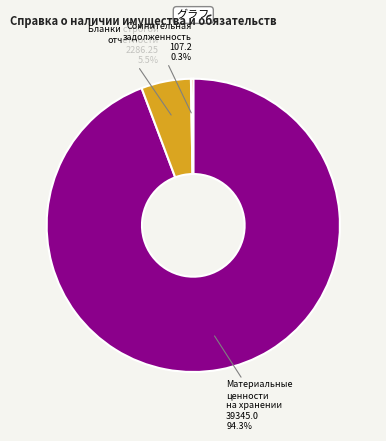

Which category has the biggest portion of the pie?

Материальные ценности на хранении 39345.0